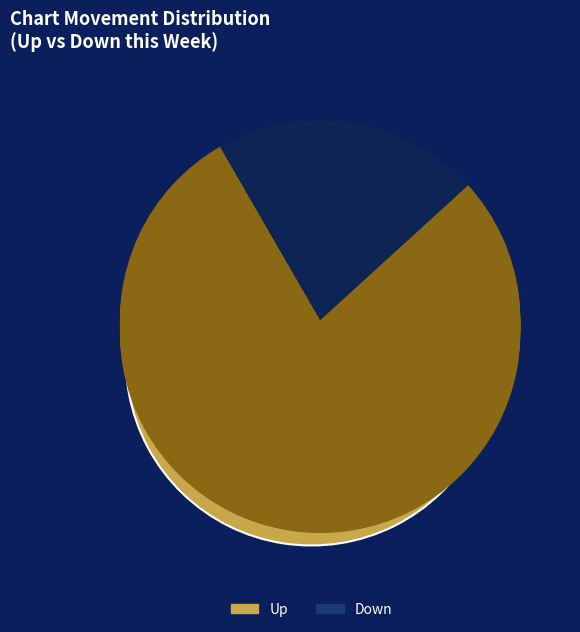

To the nearest percent, what portion does down represent?

22%